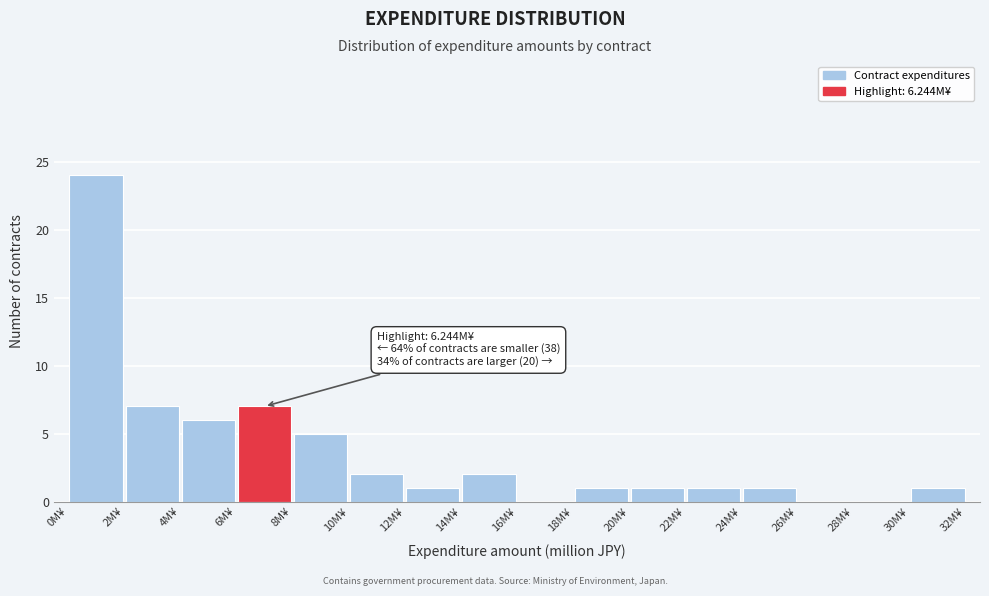

Over which range of the x-axis is the bar tallest?

0 to 2